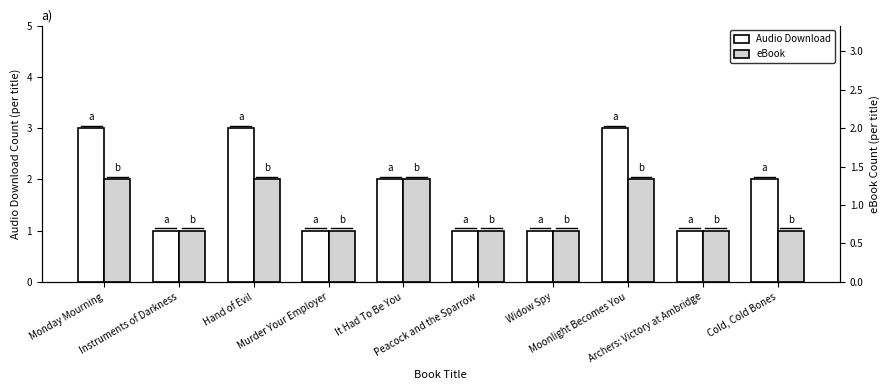

What are all the series names shown in the legend?

Audio Download, eBook